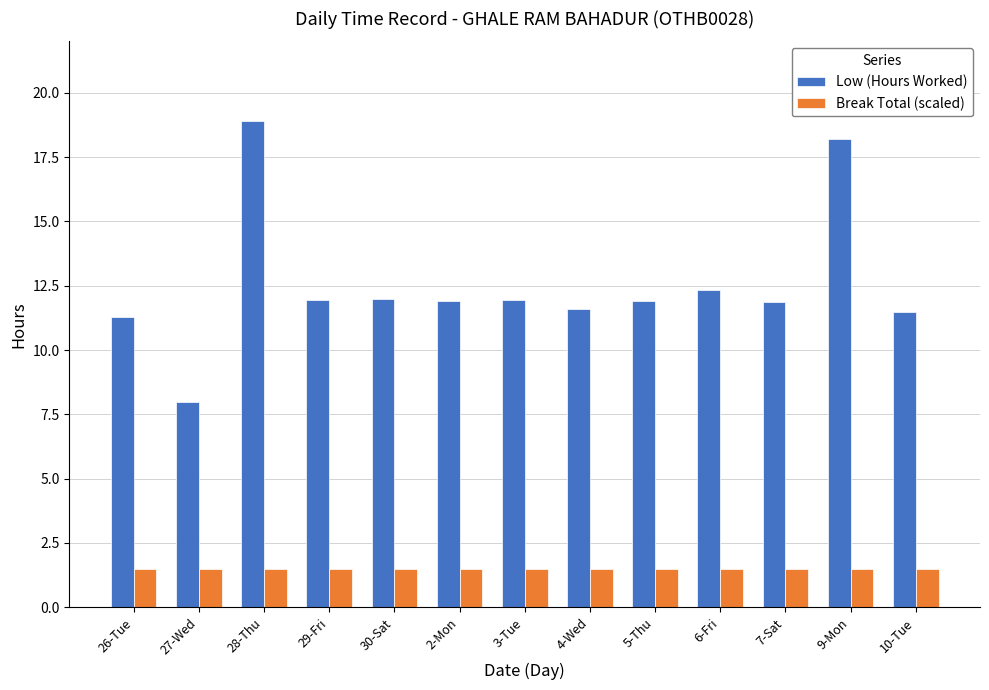

Which category has the highest value across all series?

28-Thu